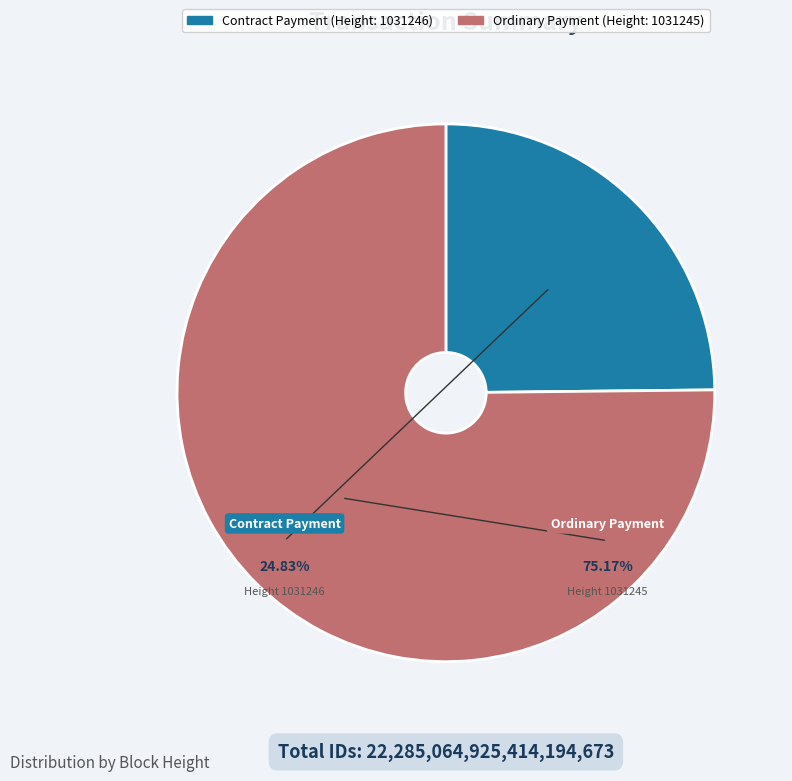

Rank the categories by value from lowest to highest.

1031246, 1031245